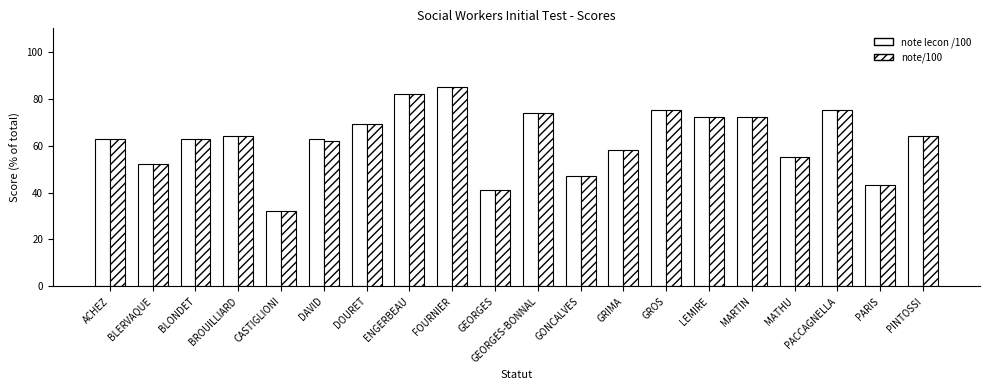

How many distinct data groups are displayed?

2